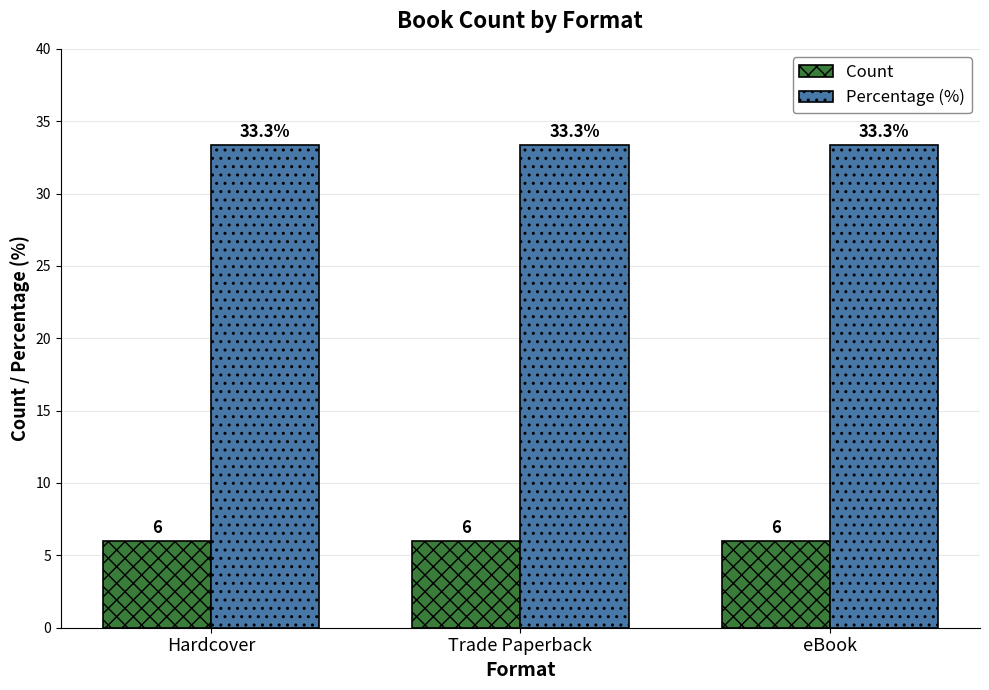

What is the label of the 3rd bar from the right?

Hardcover